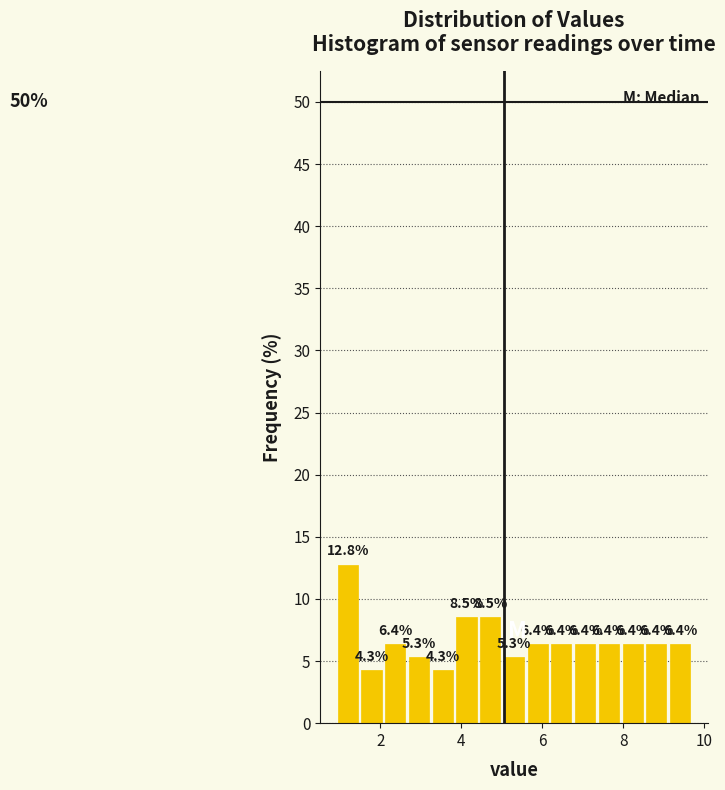

Around what value on the x-axis is the tallest bar? Give the approximate position of its centre, as read against the axis.

1.2